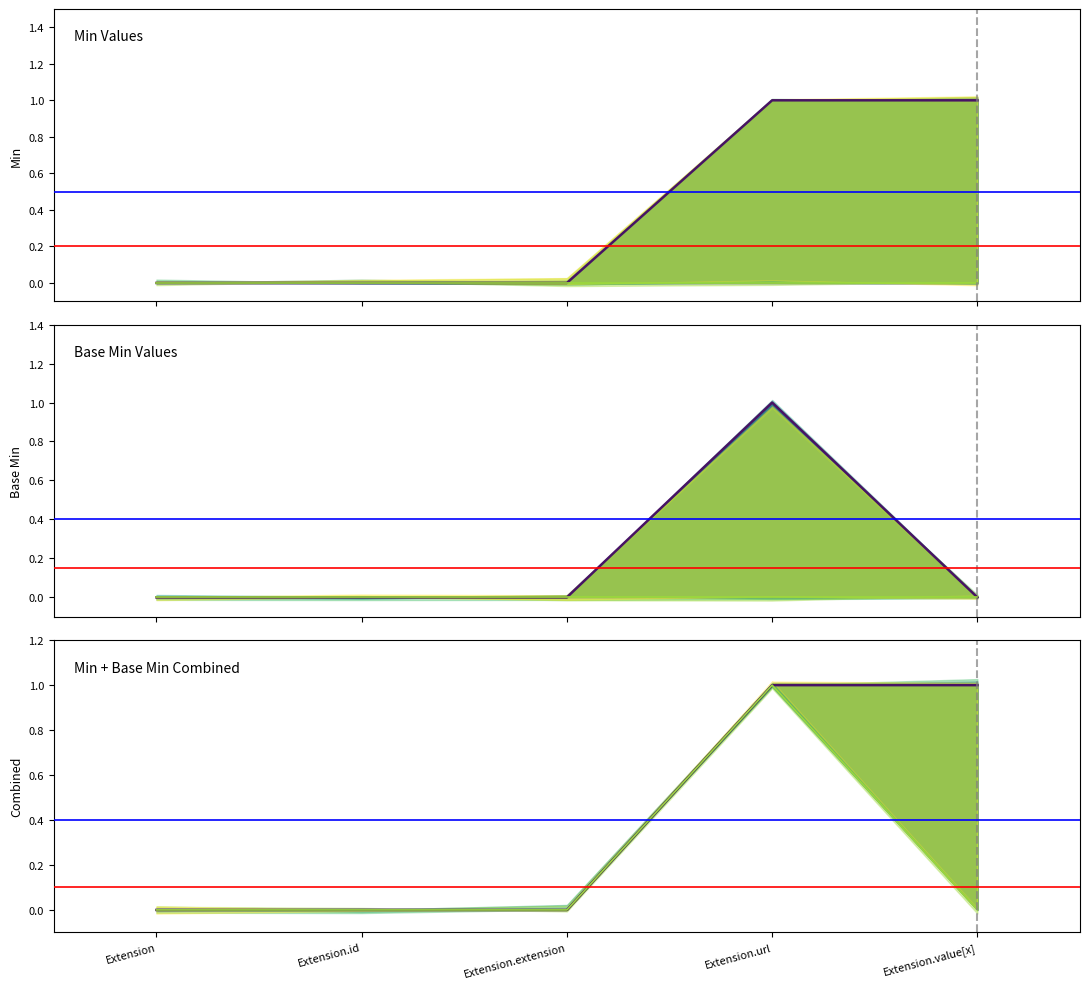

Is the value of Extension at Extension.url greater than the value of Extension.extension at Extension.url?

No